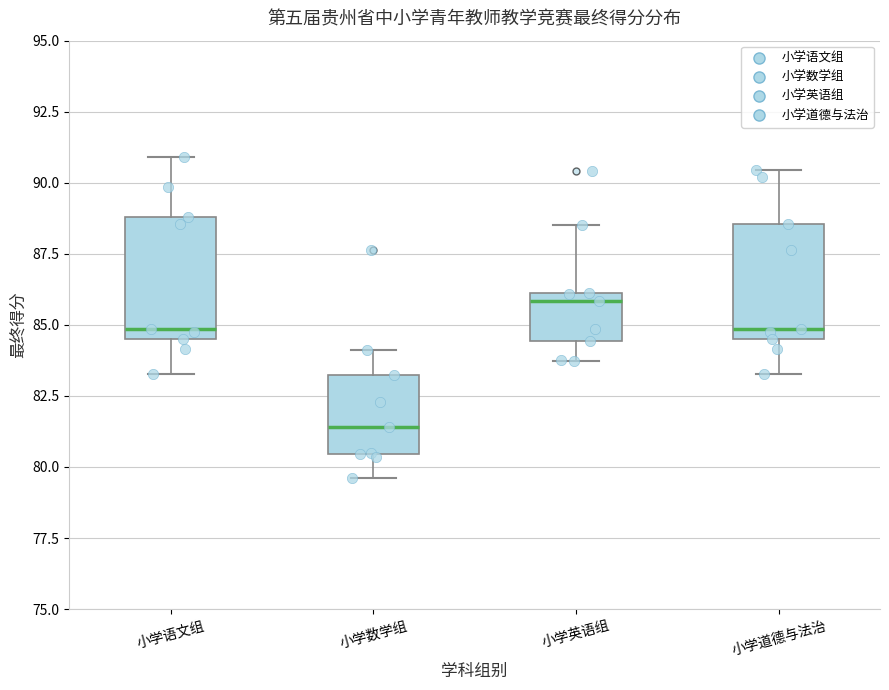

Which box's median line is the lowest?

小学数学组